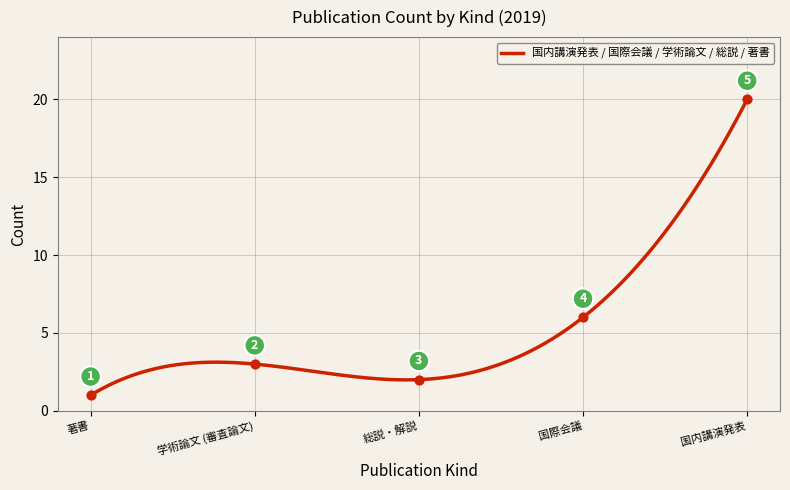

Which series has the largest total across all categories?

国内講演発表